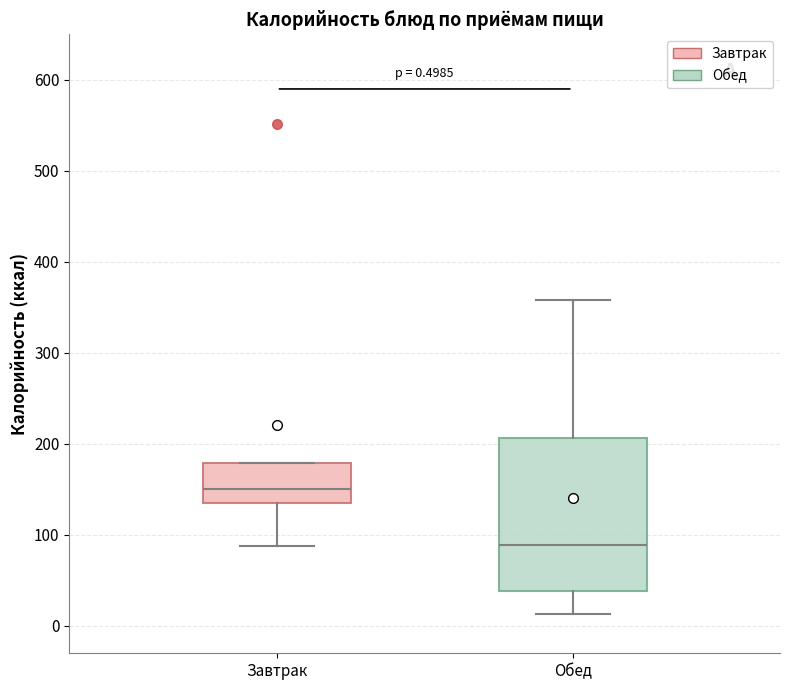

Which box has the lowest median line?

Обед